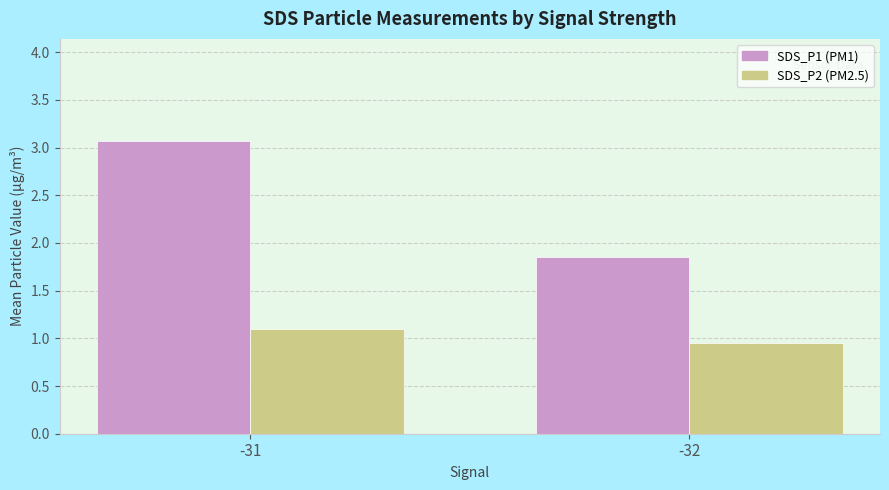

At which category is the sum across all series the highest?

-31